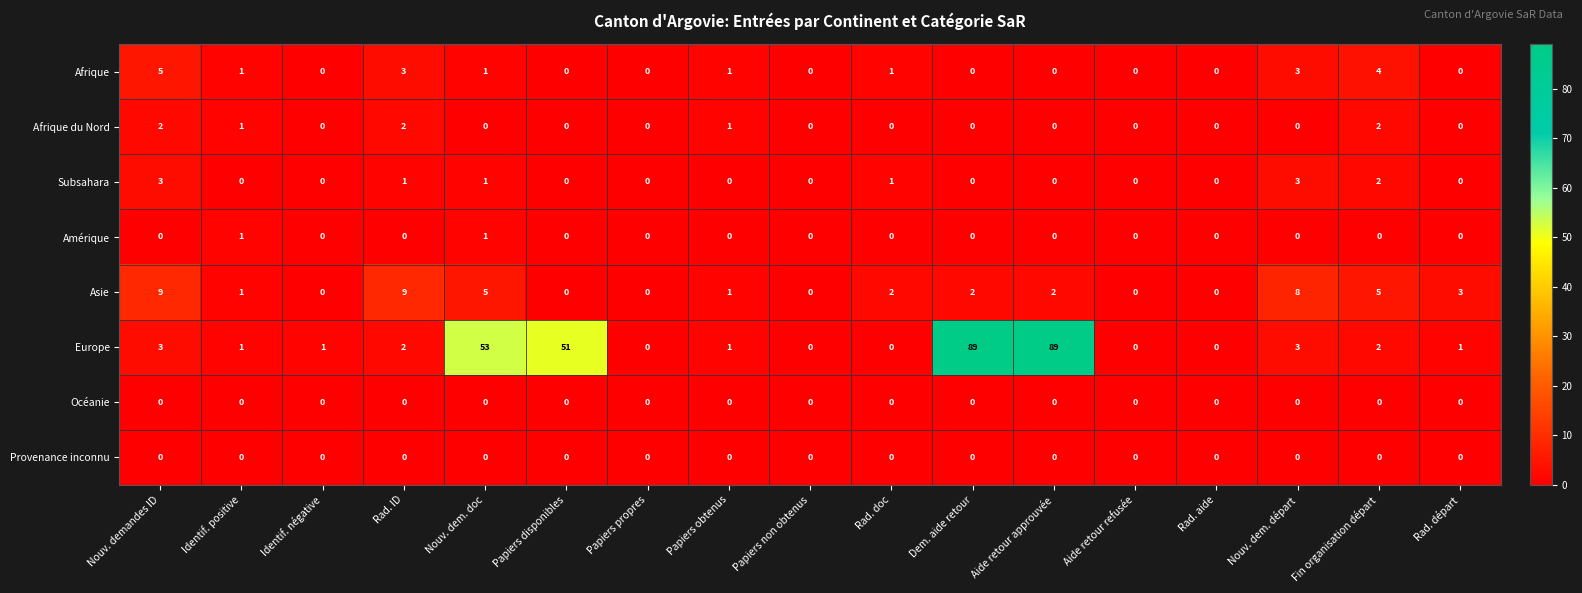

Between Nouv. demandes ID and Papiers propres, which series saw the biggest shift?

Asie